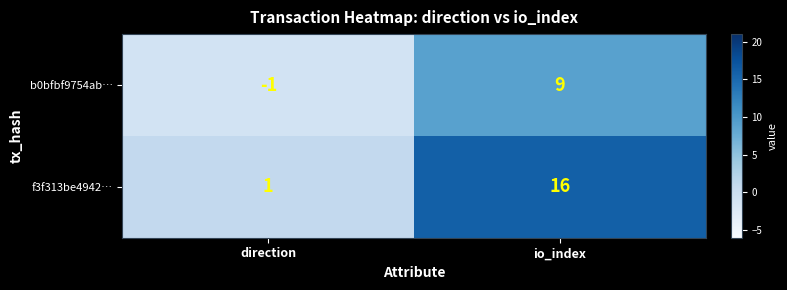

At how many categories does at least one series exceed 12?

1